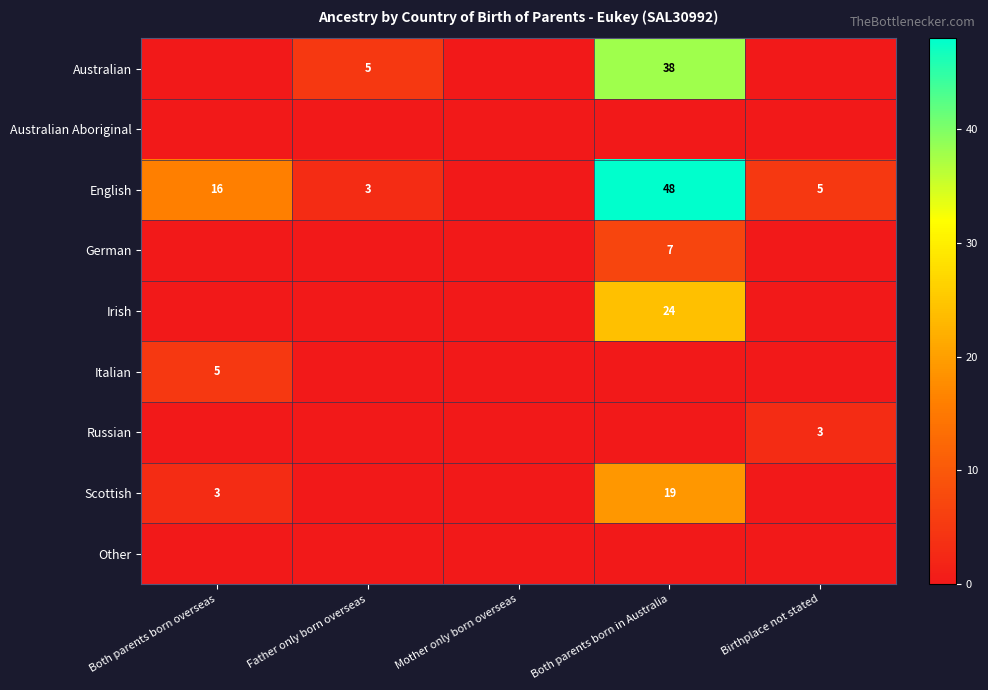

The value of Australian at Mother only born overseas is 0. True or false?

True